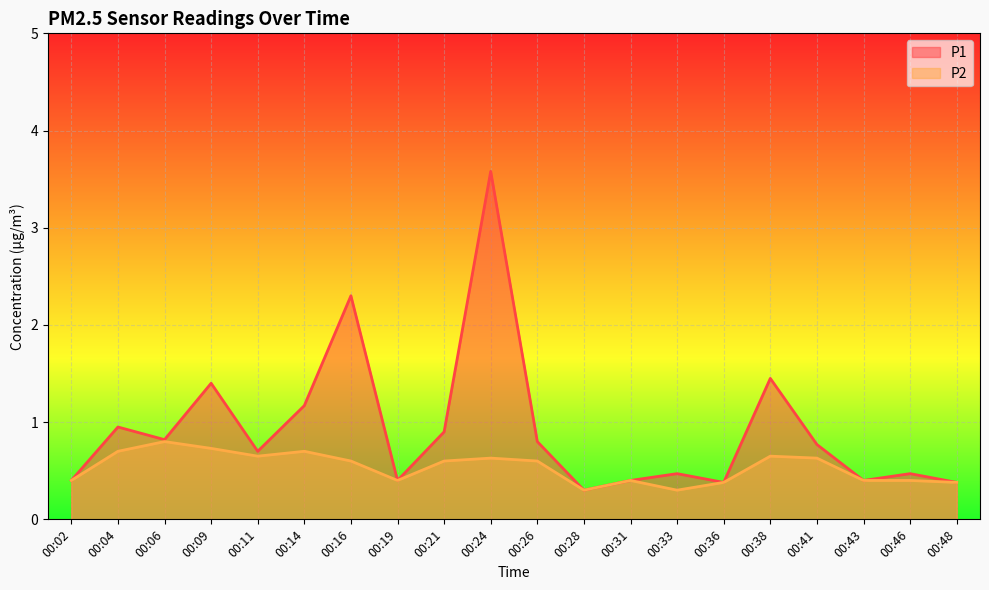

What is the value of the P2 point at the 19th from the left?

0.4